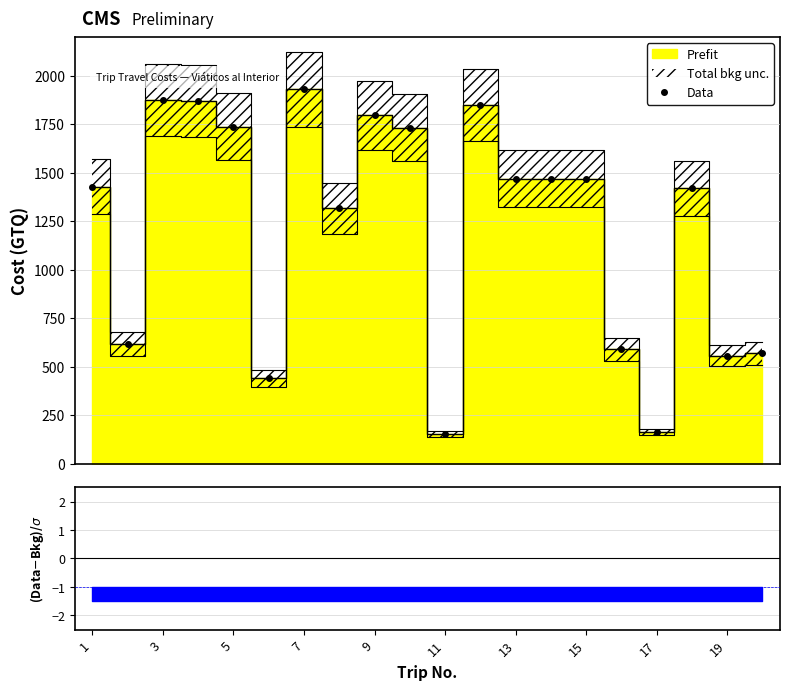

How many lines are shown in the chart?

1